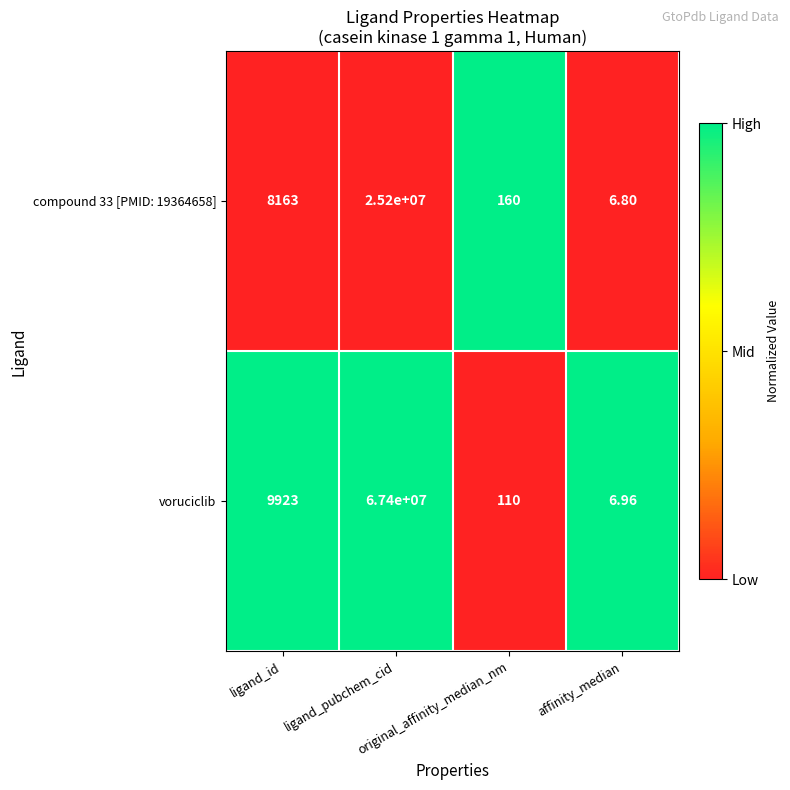

Rank the series at affinity_median from highest to lowest value.

voruciclib, compound 33 [PMID: 19364658]